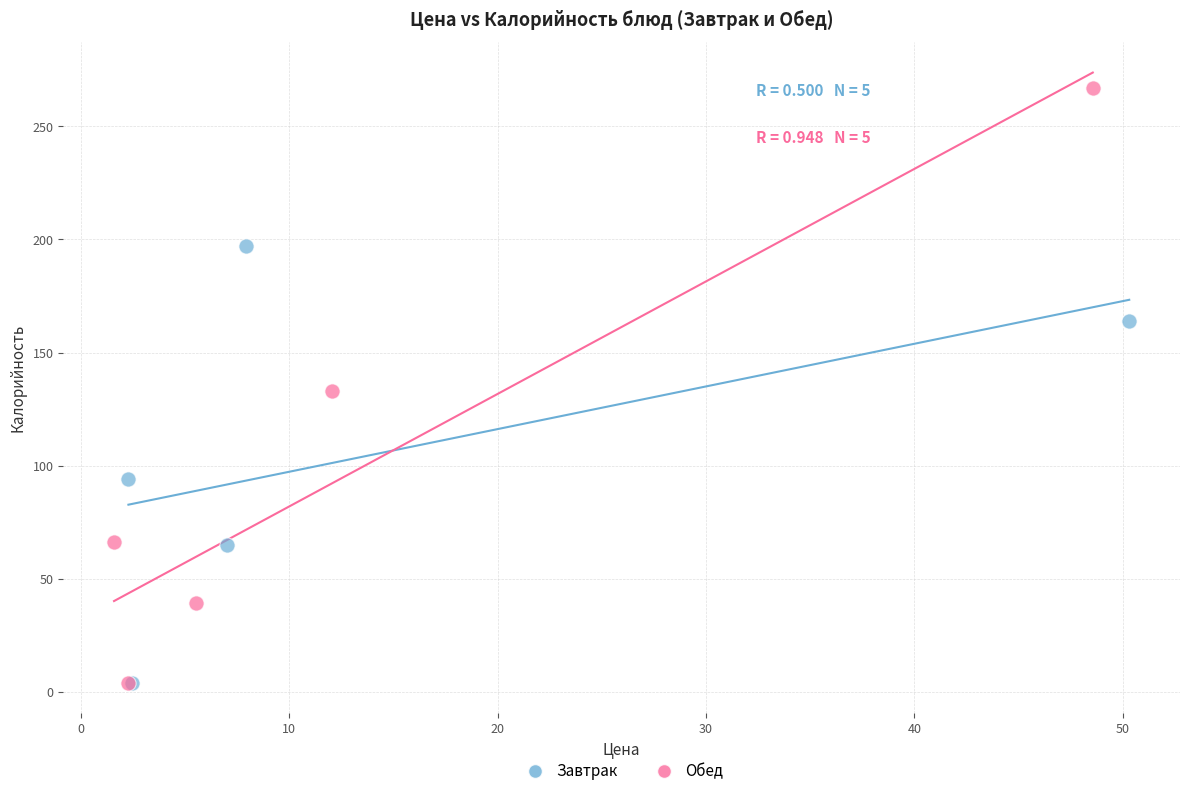

Which series has the largest Y range (max minus min)?

Обед